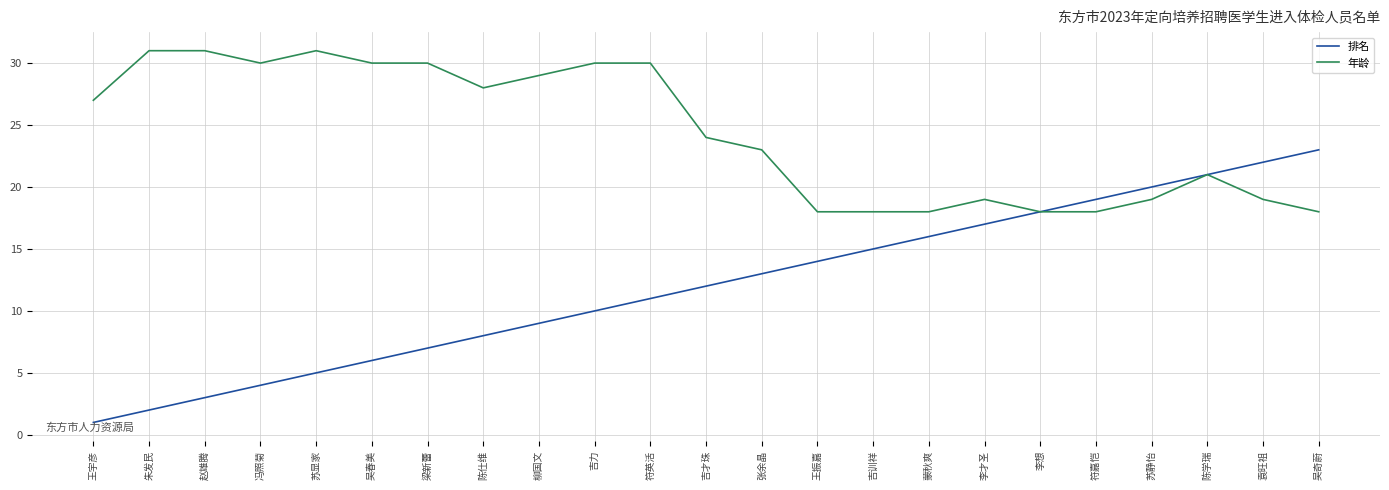

What is the sum of all 排名 values?

276